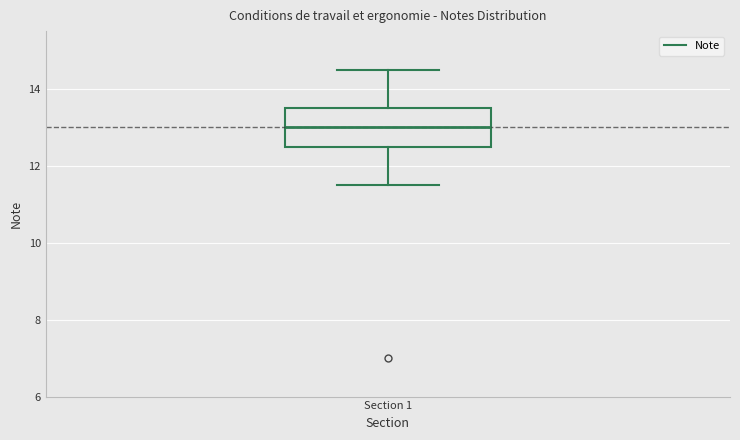

Transcribe this box plot: give where the median line is, the range the box spans, and where the two whiskers end, as read against the y-axis. The values are not printed on the chart, so give them approximately, as read against the axis.

median 13.0, box 12.6 to 13.6, whiskers 11.6 to 14.6